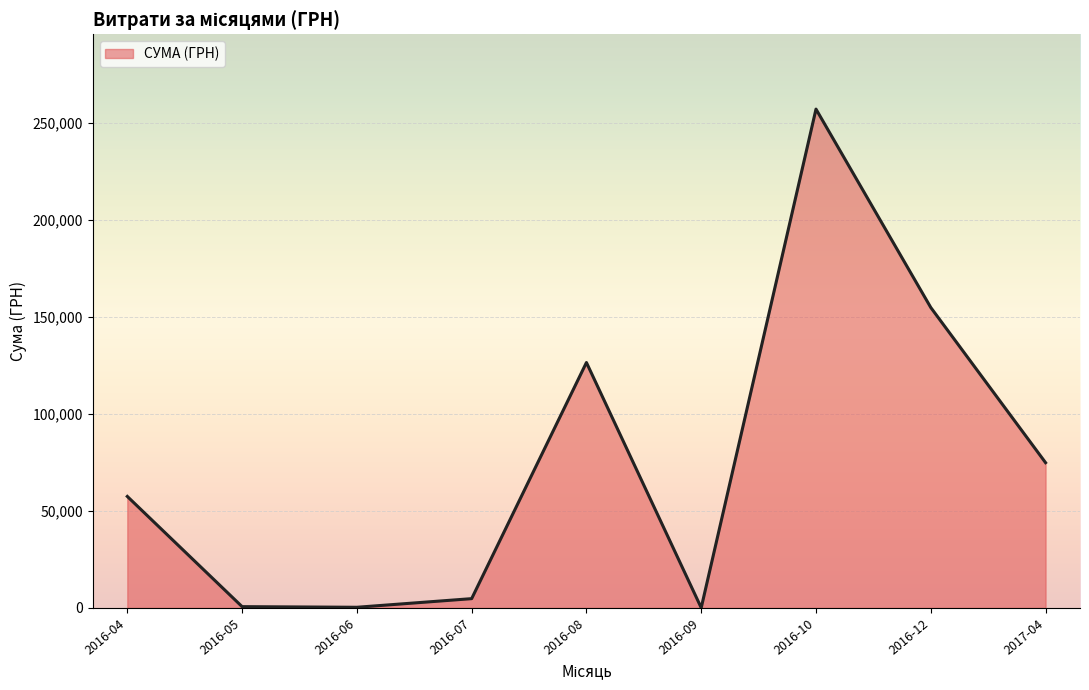

What is the change in value from 2016-08 to 2016-12?

+28343.0